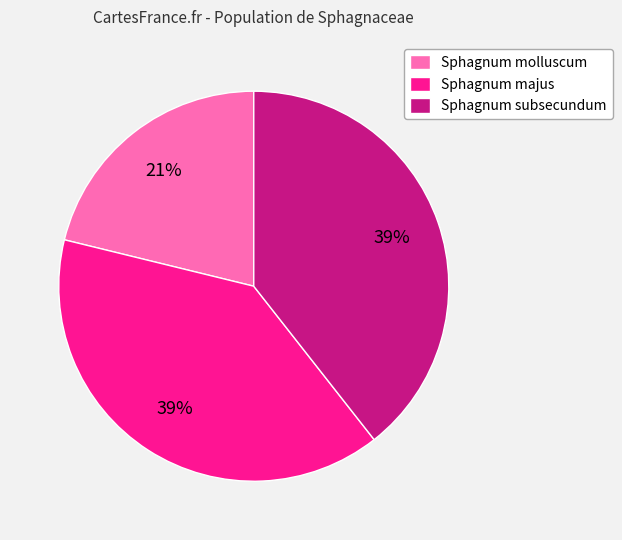

Do Sphagnum subsecundum and Sphagnum molluscum together represent more than half of the pie?

Yes